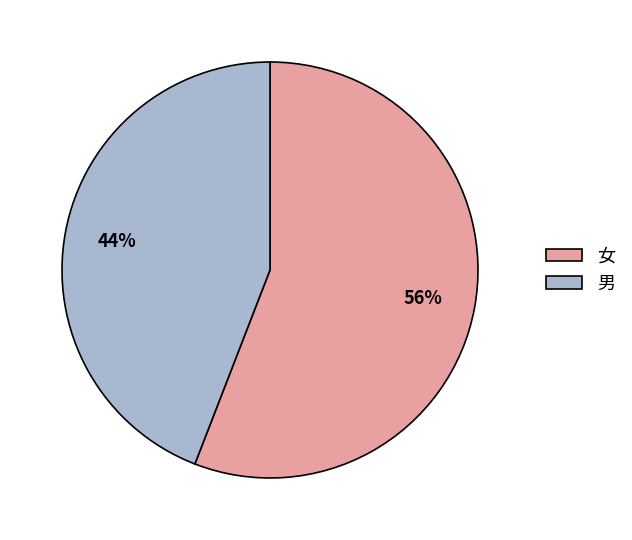

Is it true that 女 is 45% of the pie?

False